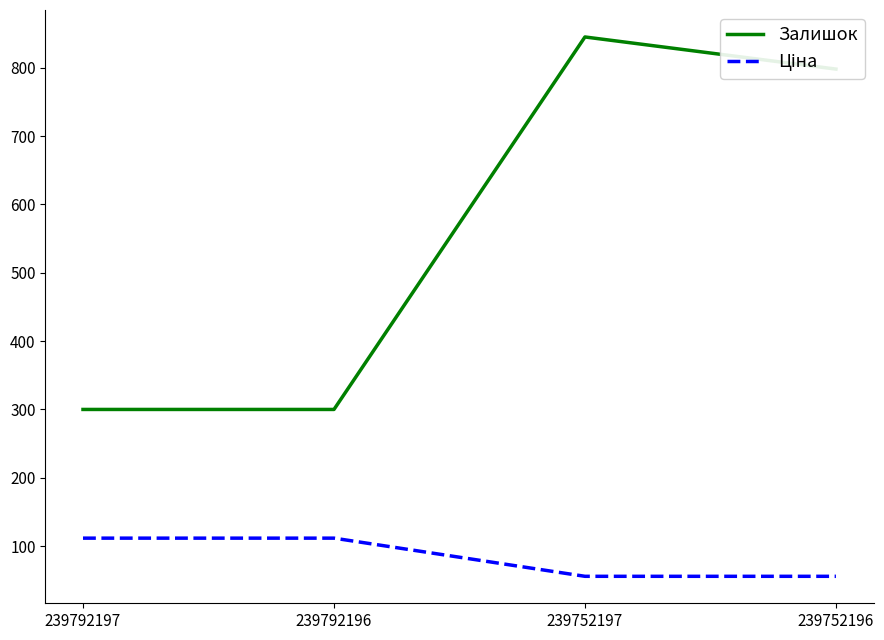

What is the average value of the Залишок series?

560.8